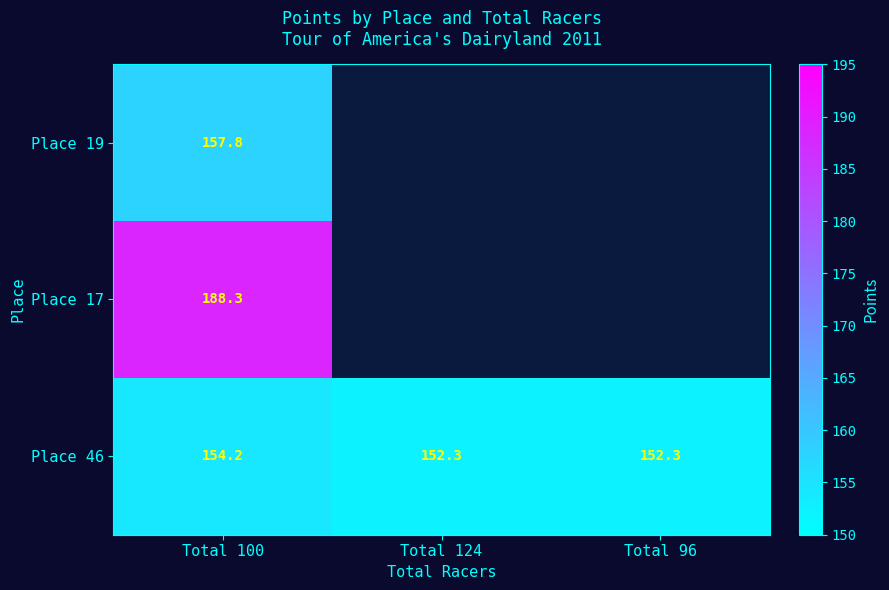

At how many categories does at least one series exceed 65?

3